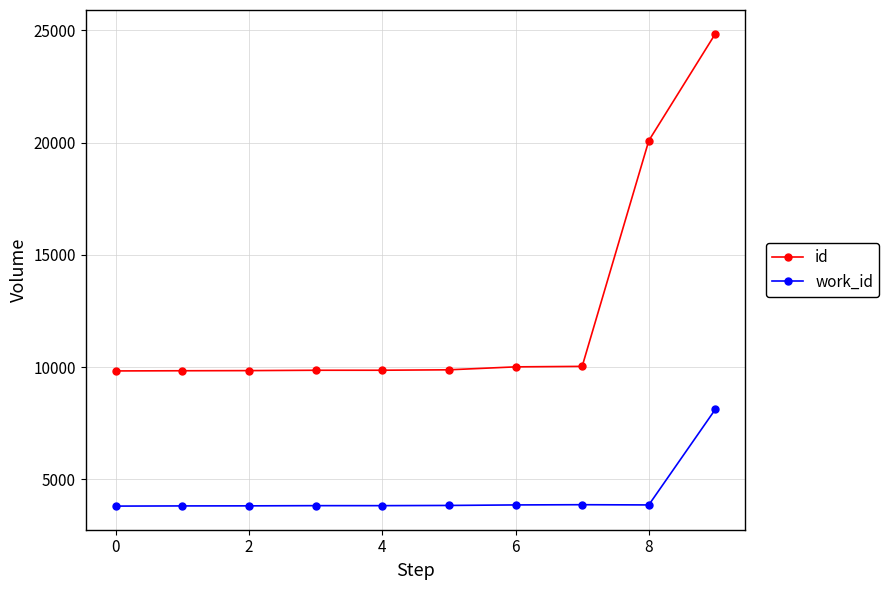

At how many categories does at least one series exceed 9550?

10